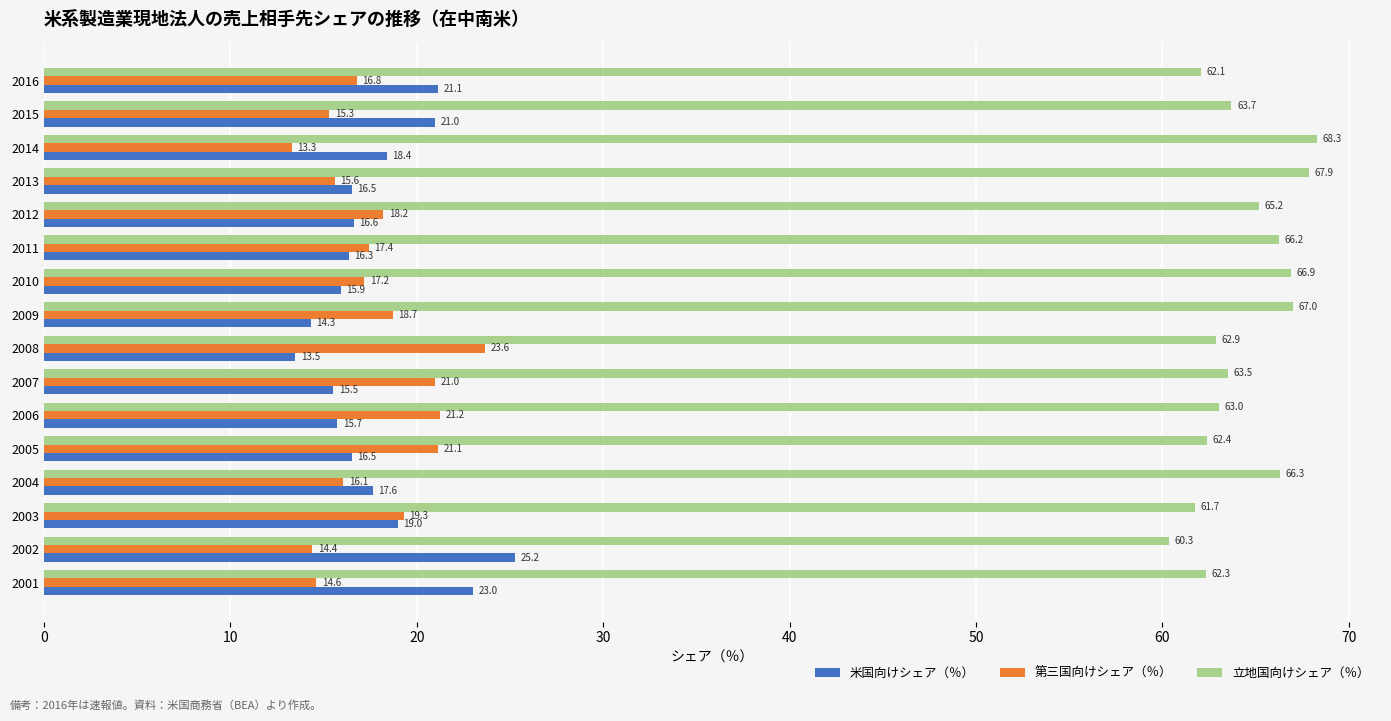

What is the spread (max minus min) of values at 2001?

47.7